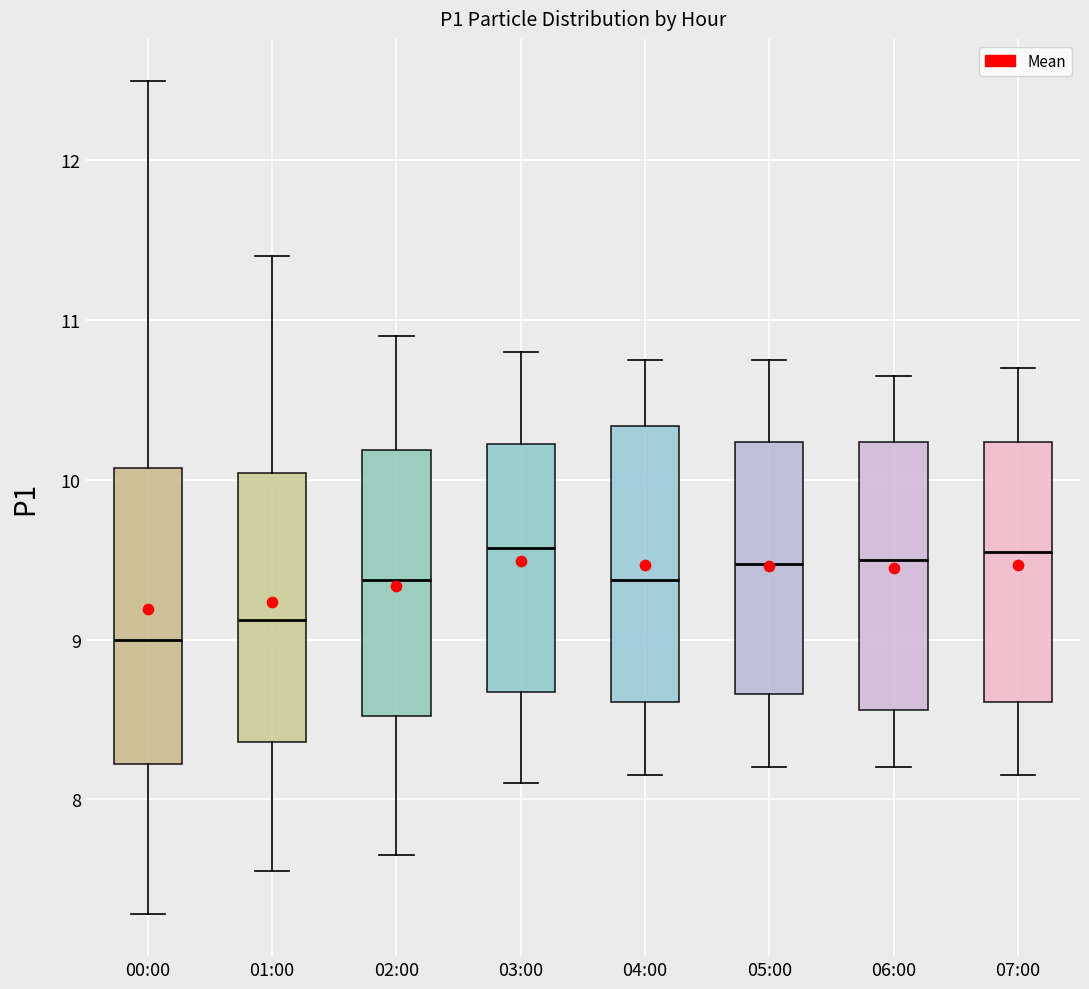

Reading left to right, read every box against the y-axis: the position of its median line, the range the box covers, and the ends of its whiskers. The values are not printed on the chart, so give them approximately, as read against the axis.

00:00: median 9.0, box 8.2 to 10.1, whiskers 7.3 to 12.5
01:00: median 9.1, box 8.4 to 10.0, whiskers 7.6 to 11.4
02:00: median 9.4, box 8.5 to 10.2, whiskers 7.7 to 10.9
03:00: median 9.6, box 8.7 to 10.2, whiskers 8.1 to 10.8
04:00: median 9.4, box 8.6 to 10.3, whiskers 8.2 to 10.8
05:00: median 9.5, box 8.7 to 10.2, whiskers 8.2 to 10.8
06:00: median 9.5, box 8.6 to 10.2, whiskers 8.2 to 10.7
07:00: median 9.6, box 8.6 to 10.2, whiskers 8.2 to 10.7